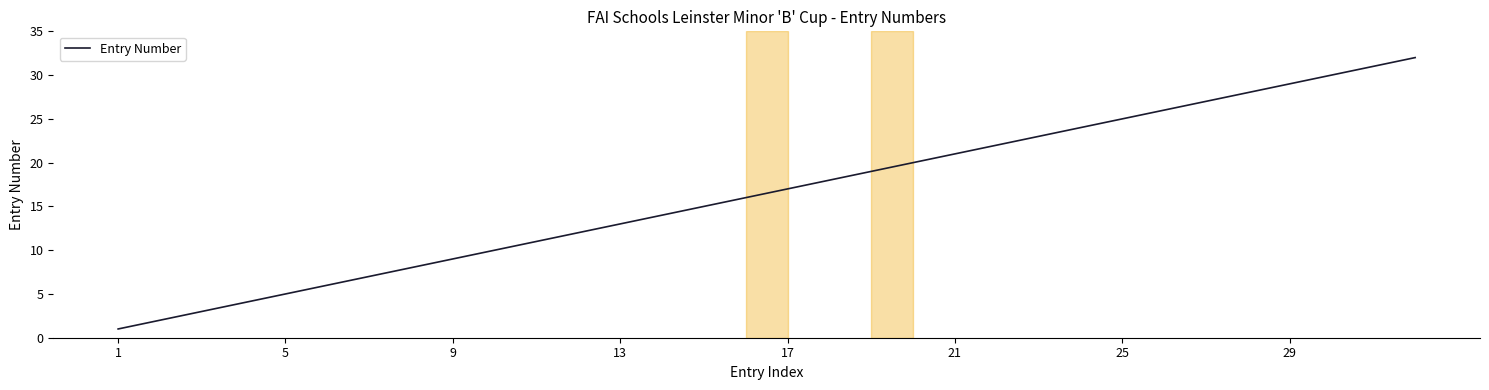

What is the maximum value shown in the chart?

32